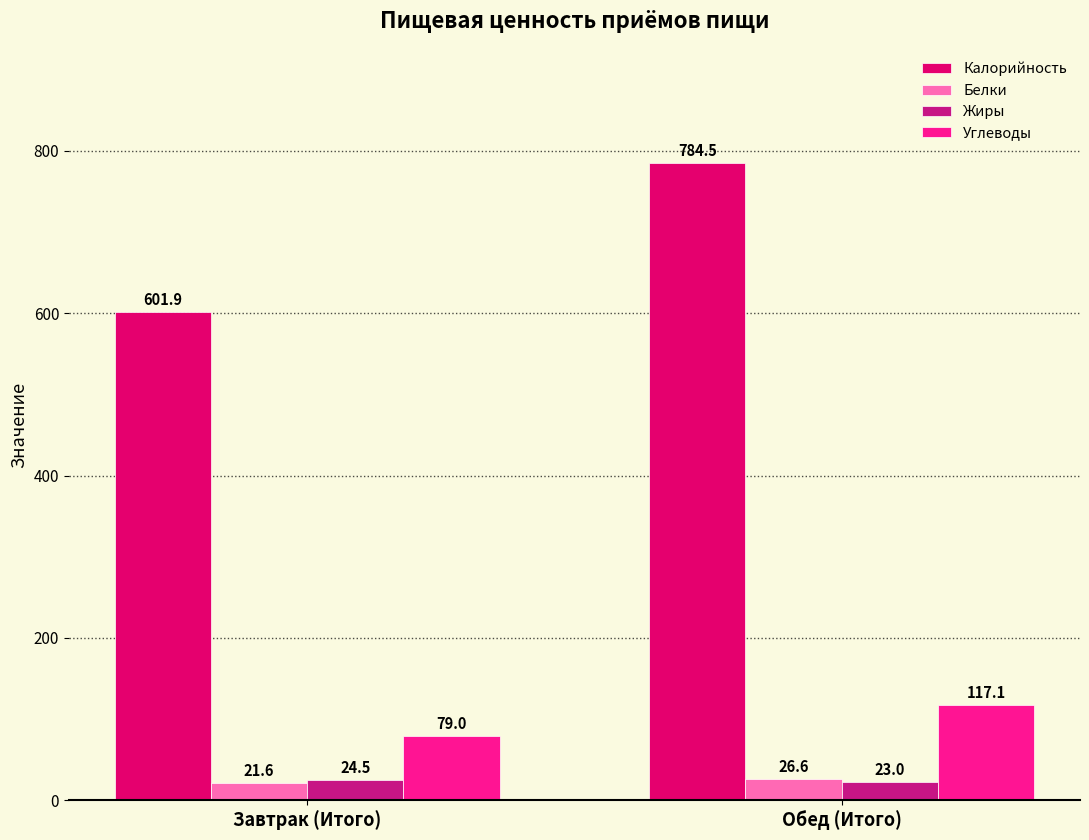

How many categories are shown in the chart?

2